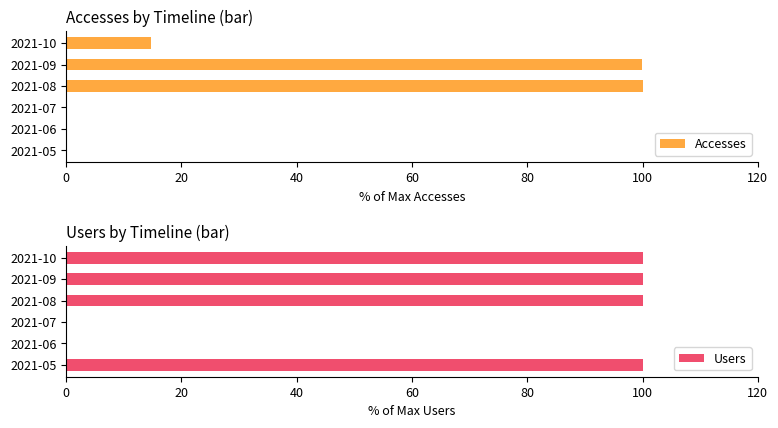

List the series in order of their overall mean, lowest first.

Accesses, Users